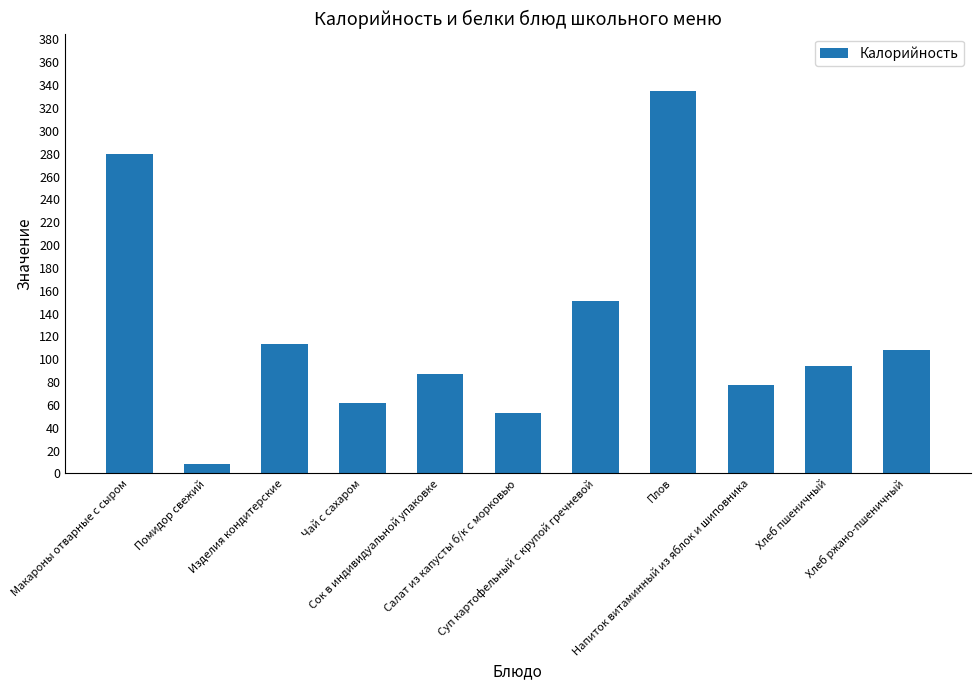

Rank the categories by value from lowest to highest.

Помидор свежий, Салат из капусты б/к с морковью, Чай с сахаром, Напиток витаминный из яблок и шиповника, Сок в индивидуальной упаковке, Хлеб пшеничный, Хлеб ржано-пшеничный, Изделия кондитерские, Суп картофельный с крупой гречневой, Макароны отварные с сыром, Плов